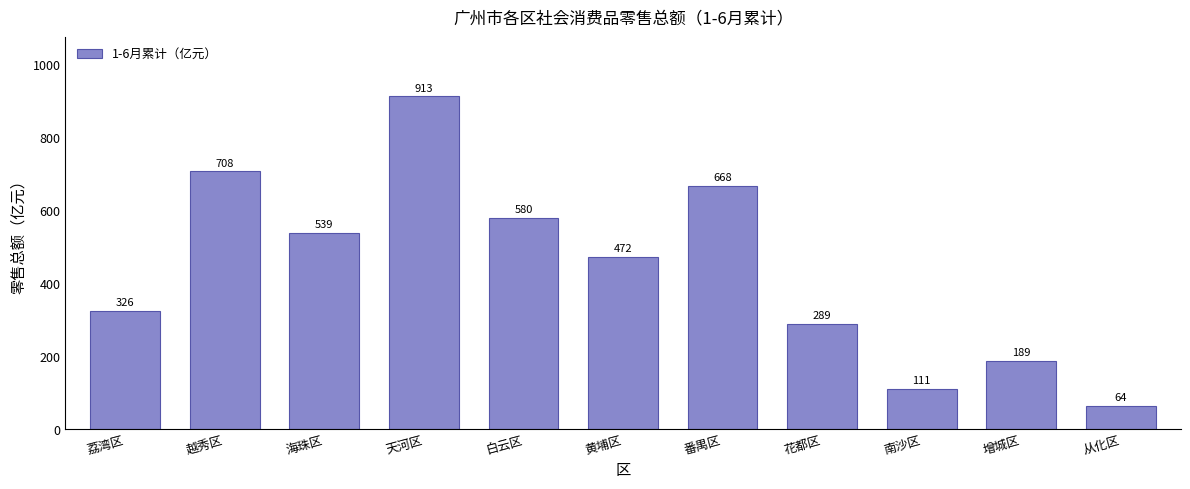

True or false: the data shows 189.8 at 白云区.

False